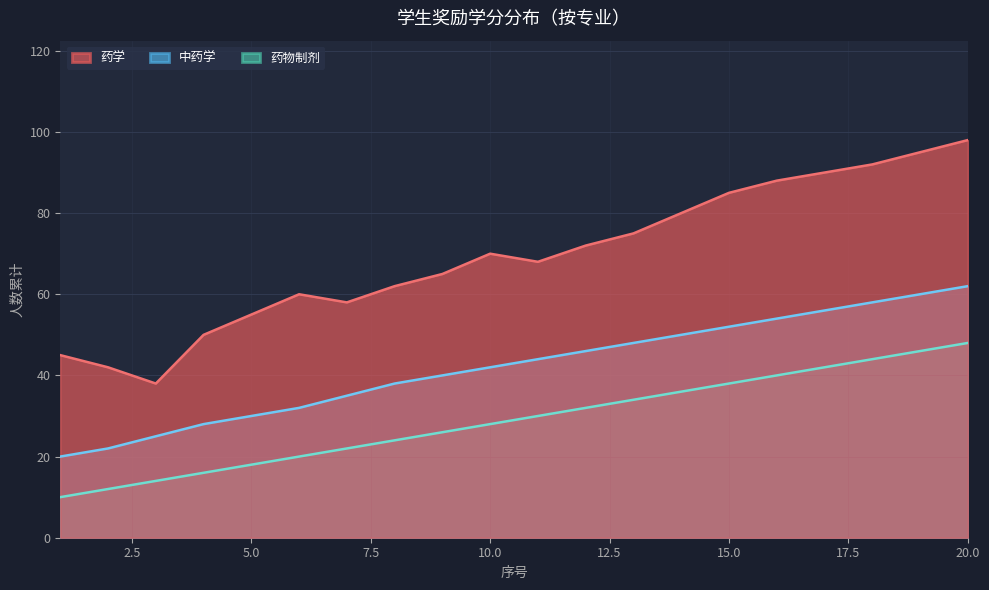

True or false: 中药学 and 药学 cross at least once.

False